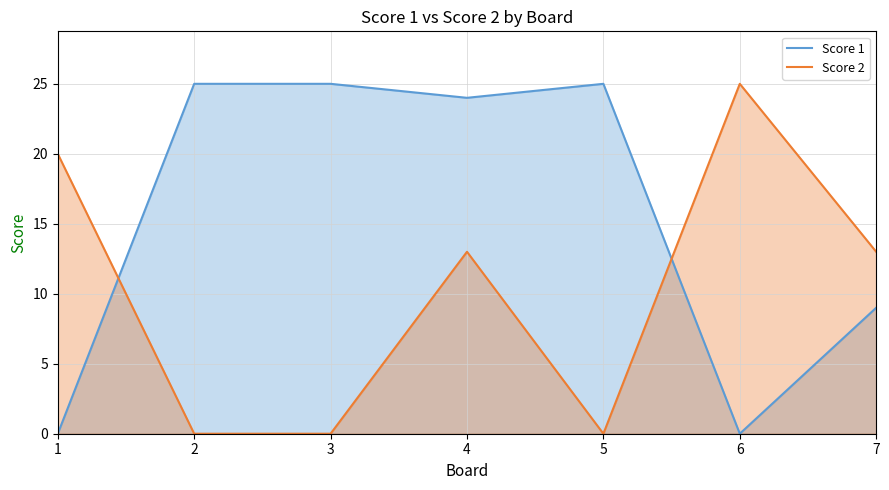

How many interior local peaks does the Score 1 series have?

1